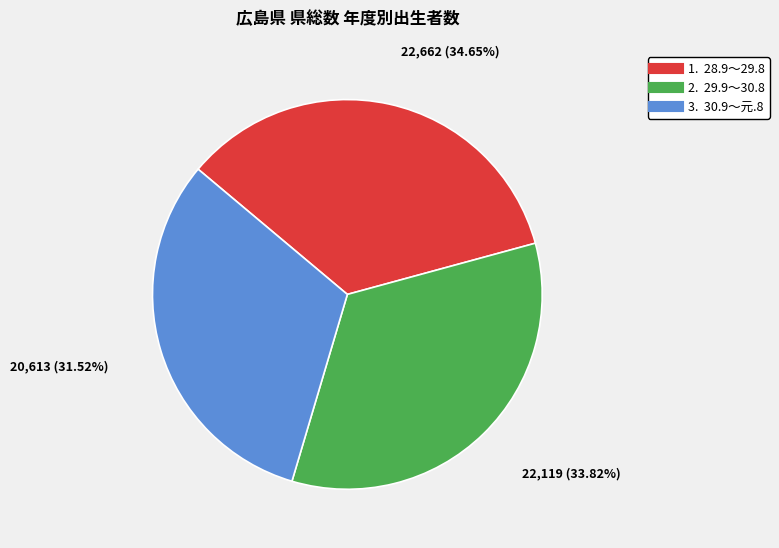

Is there any slice that represents more than half of the pie?

No